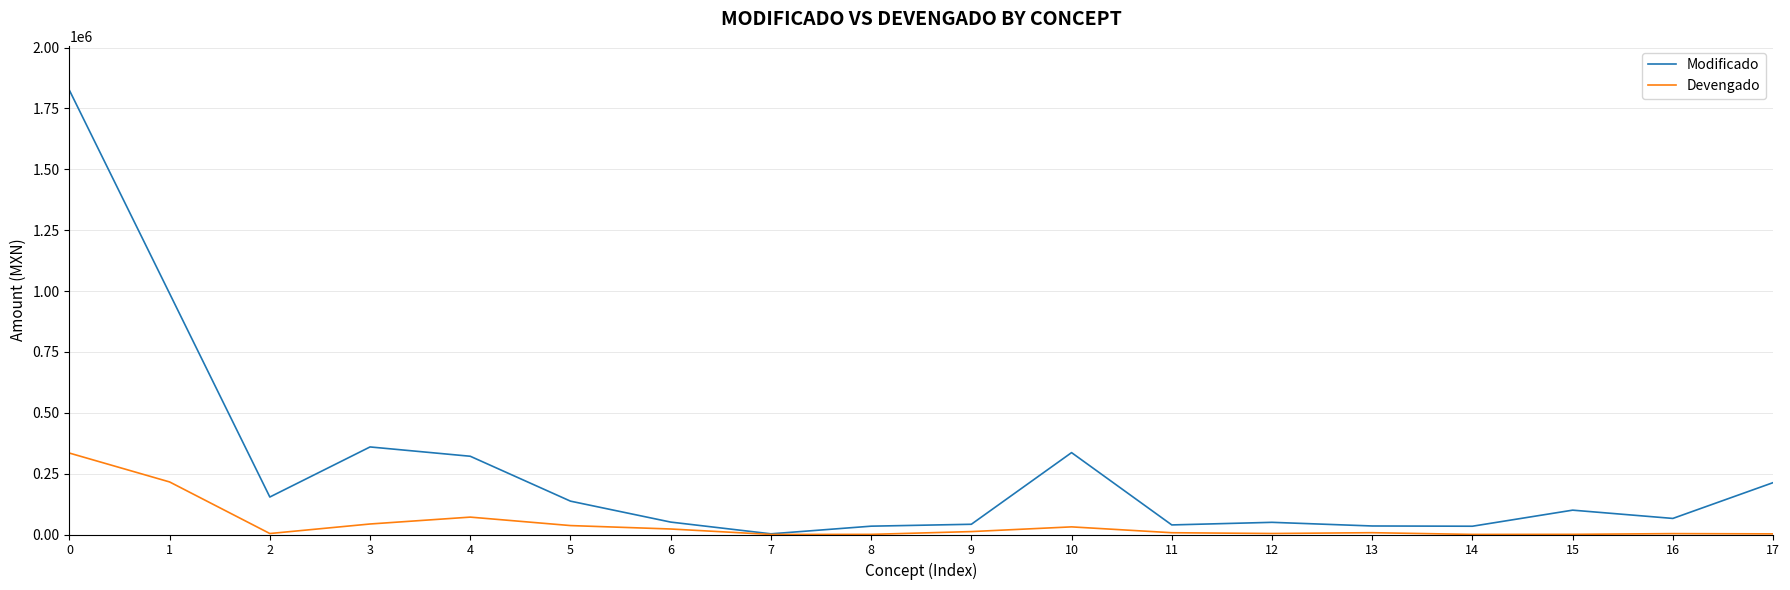

List the series in order of their overall mean, lowest first.

Devengado, Modificado